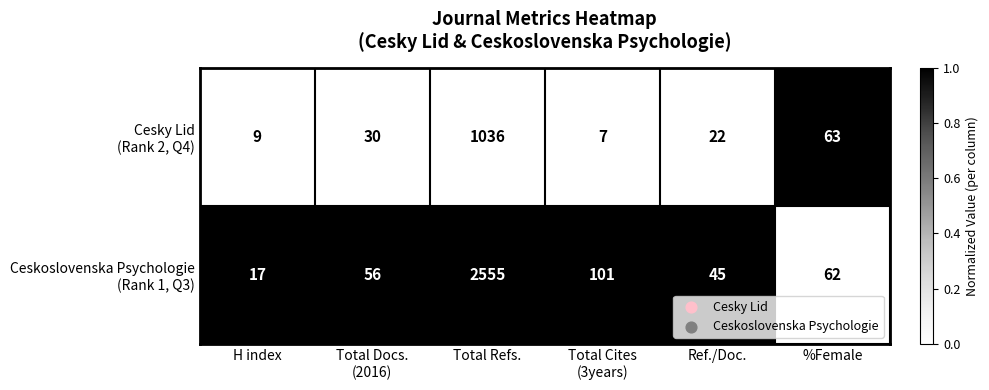

What is the maximum value shown in the chart?

2555